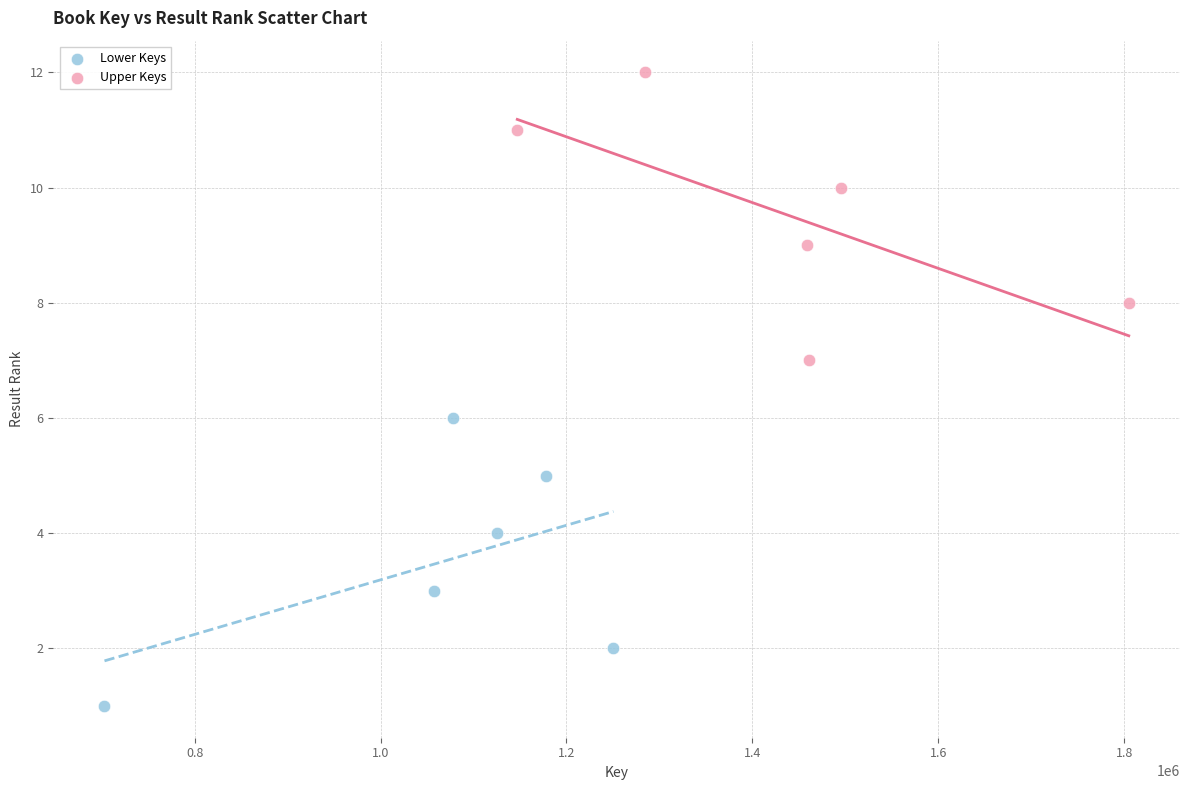

What are all the series names shown in the legend?

Lower Keys, Upper Keys